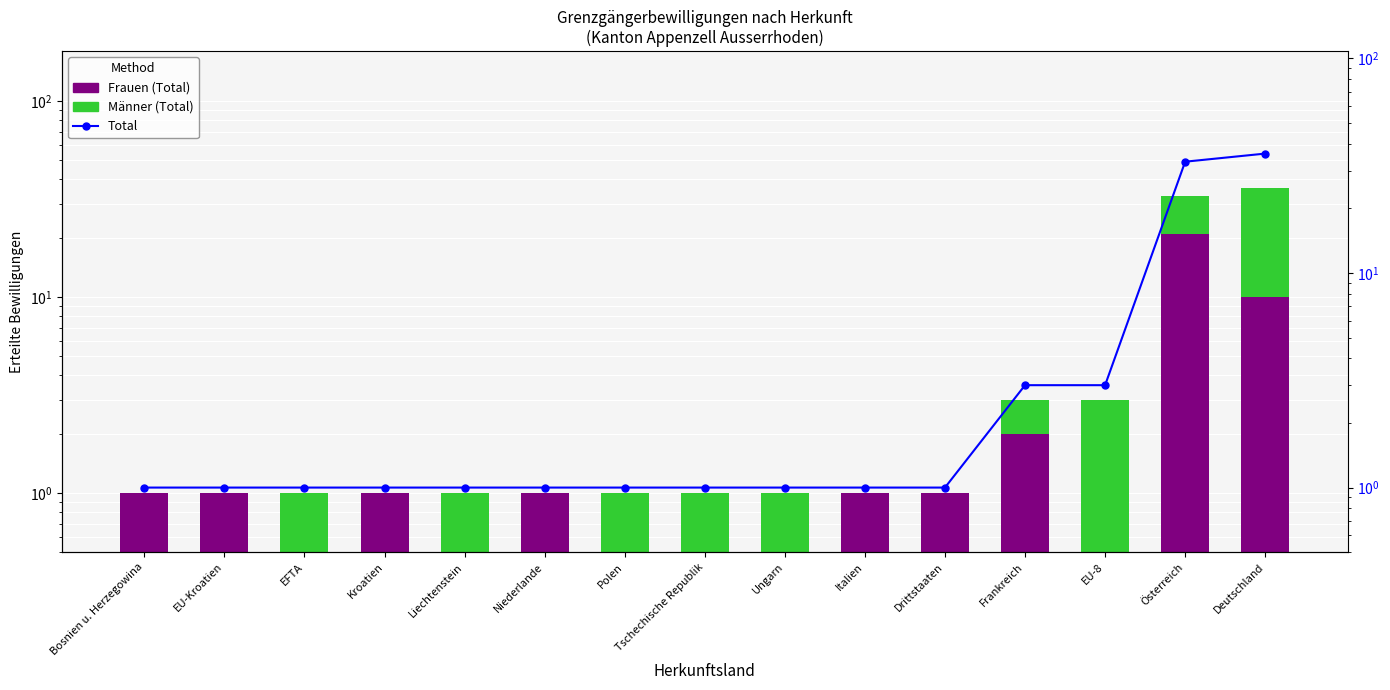

Is the value of colour at Frankreich greater than the value of Männer (Total) at Drittstaaten?

Yes